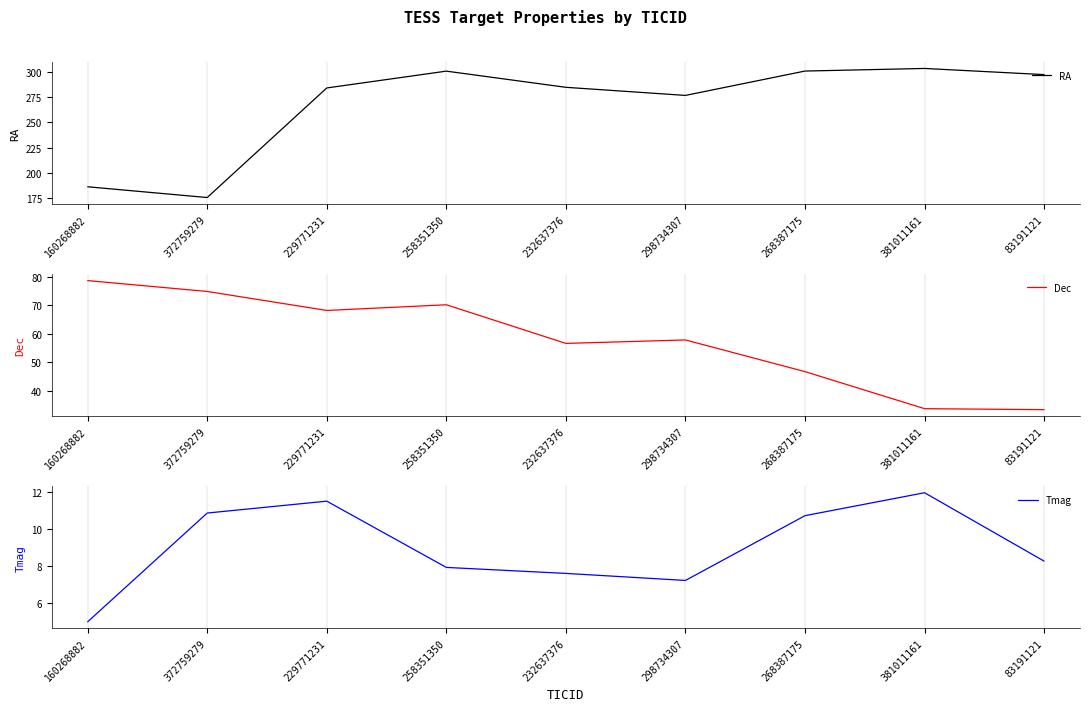

True or false: Tmag has more than 0 interior local peaks.

True